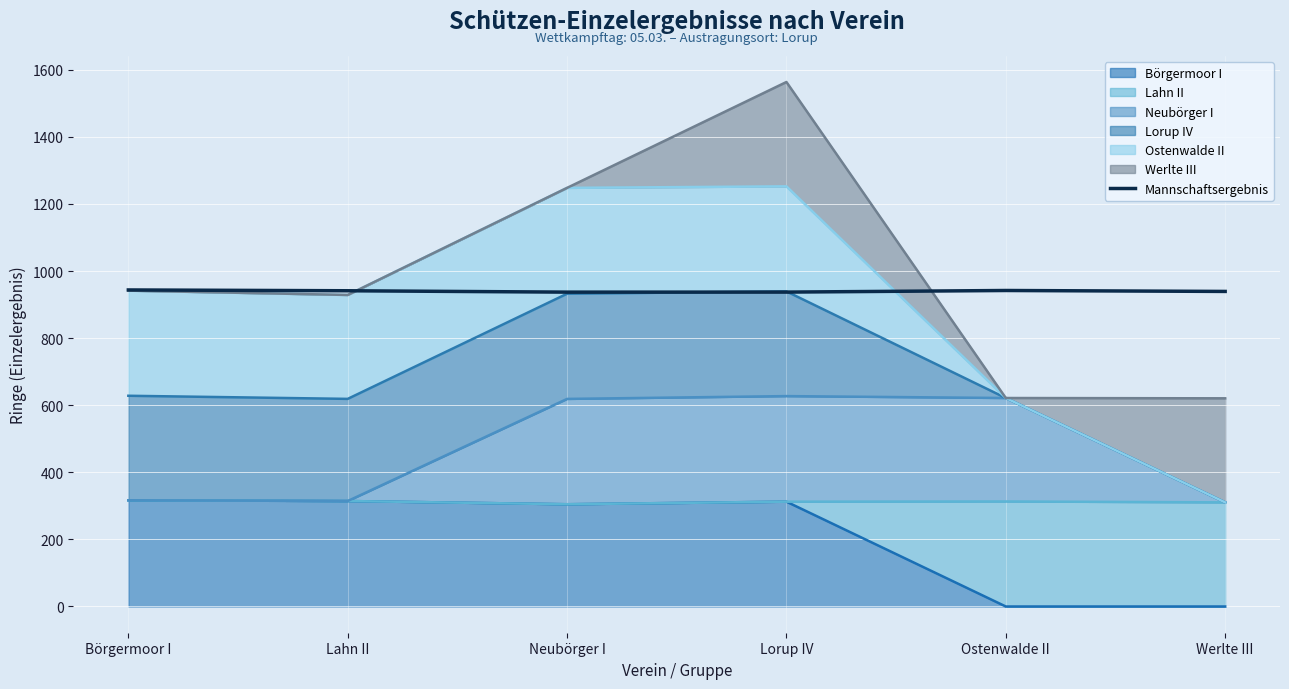

What is the value of the 5th point from the left?

942.0